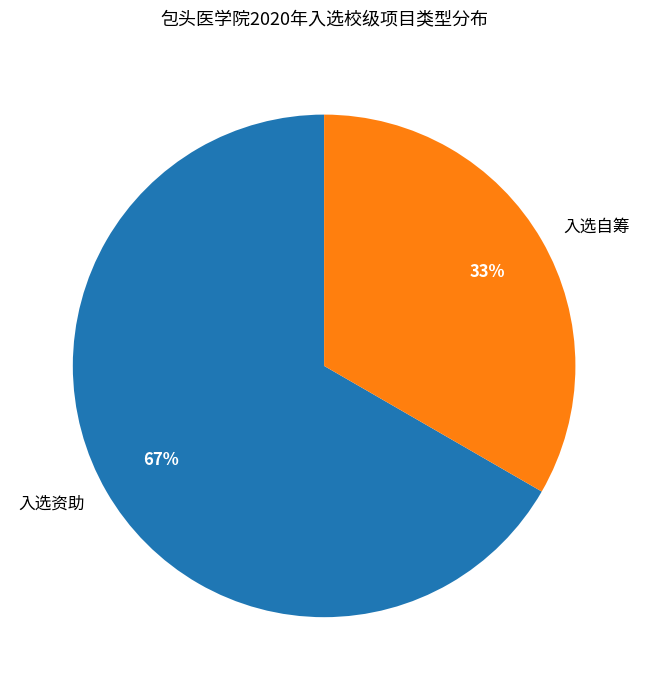

Does 入选资助 represent more than half of the total?

Yes